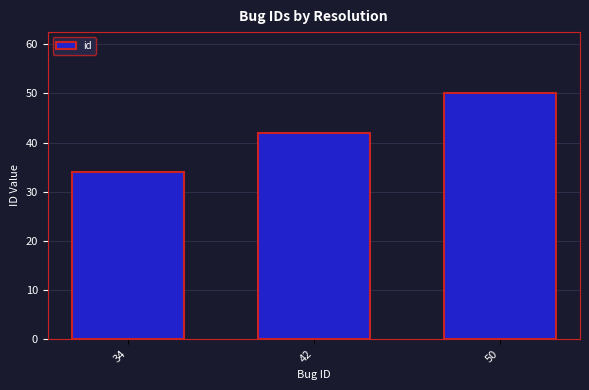

What is the change in value from 34 to 42?

+8